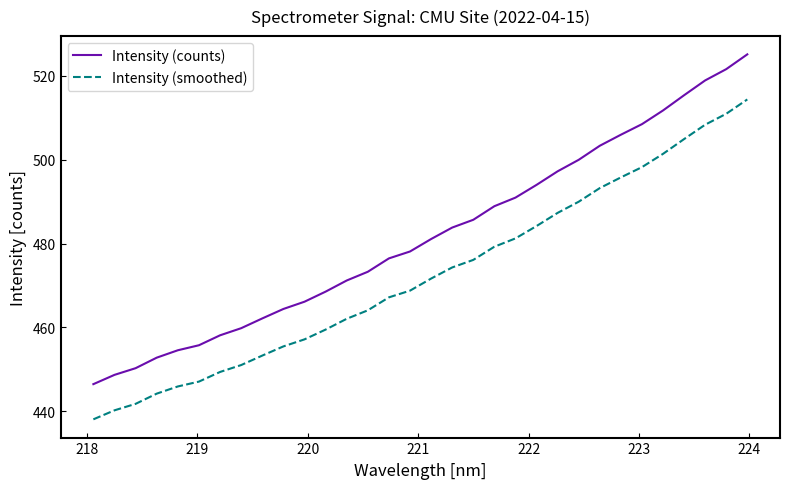

Which series has the largest total across all categories?

Intensity (counts)